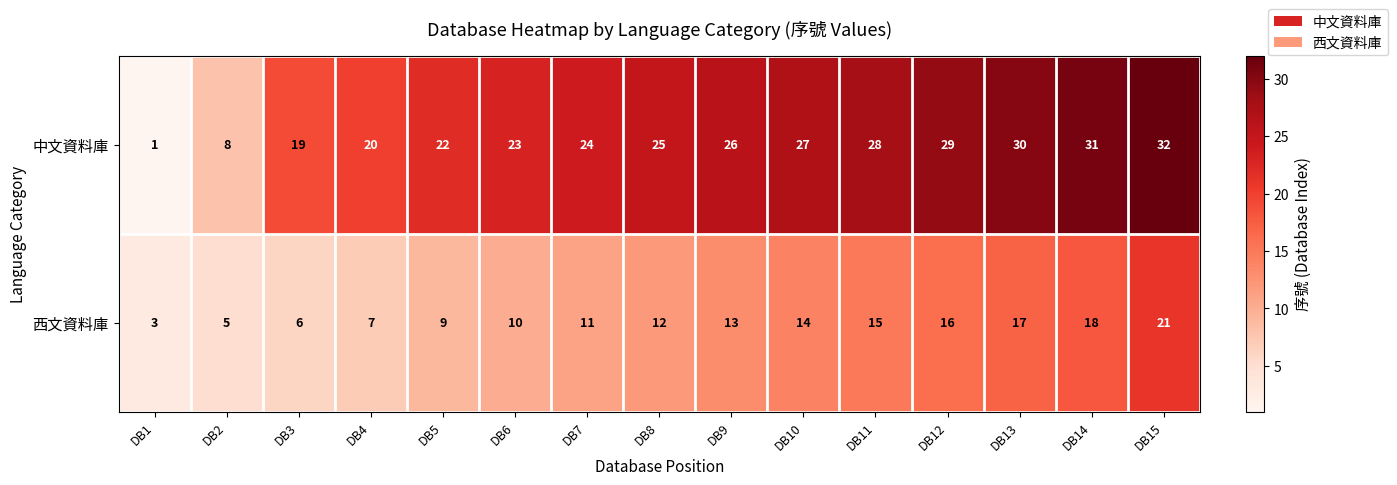

Reading left to right, list all the values displayed in this chart.

中文資料庫: 1	8	19	20	22	23	24	25	26	27	28	29	30	31	32
西文資料庫: 3	5	6	7	9	10	11	12	13	14	15	16	17	18	21